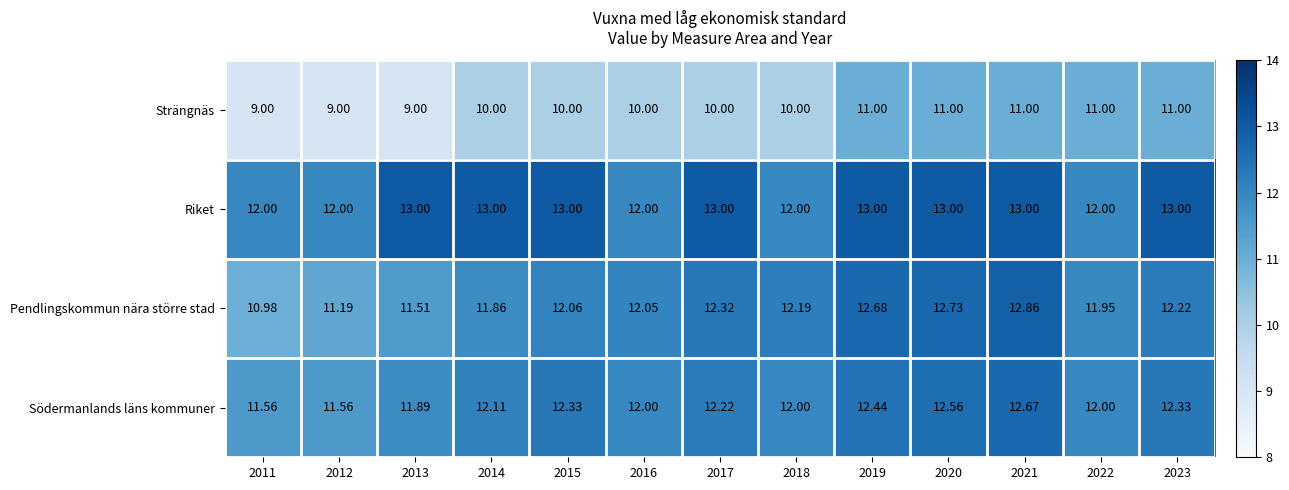

Is the value of Pendlingskommun nära större stad at 2015 greater than the value of Riket at 2021?

No